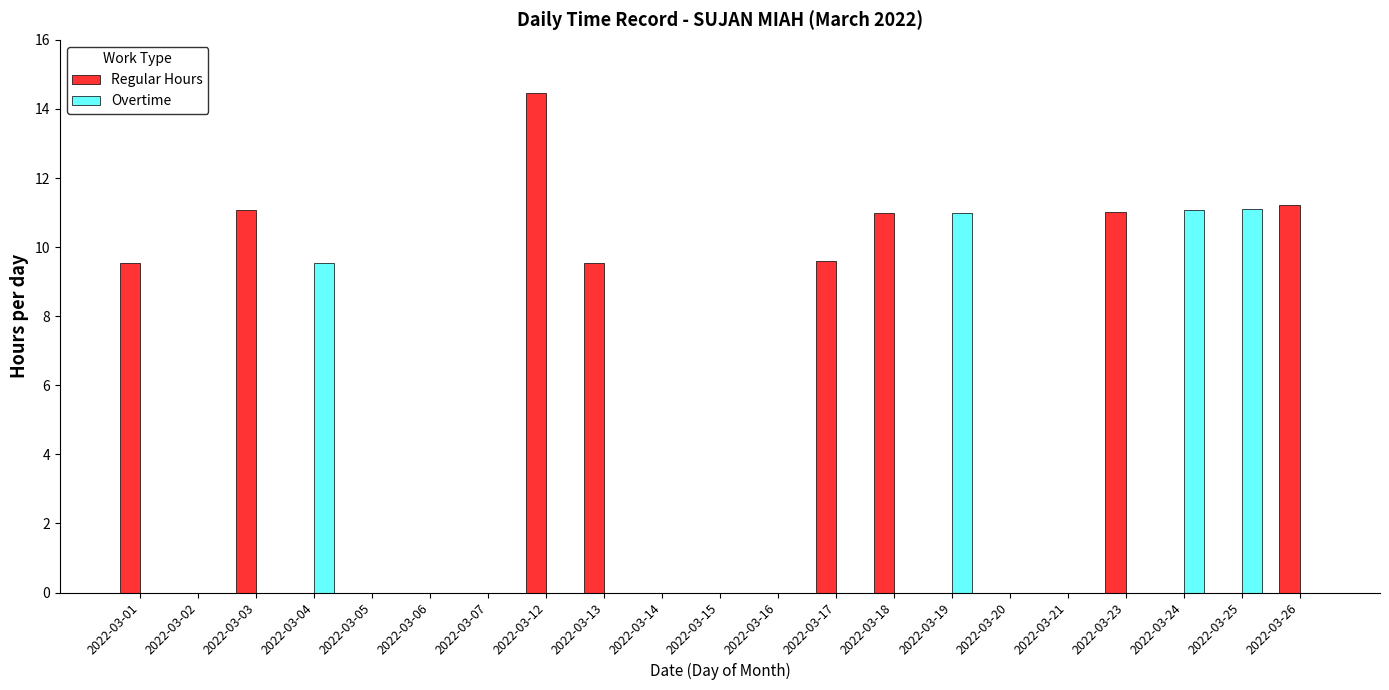

At which label is Overtime closest to 5?

2022-03-04